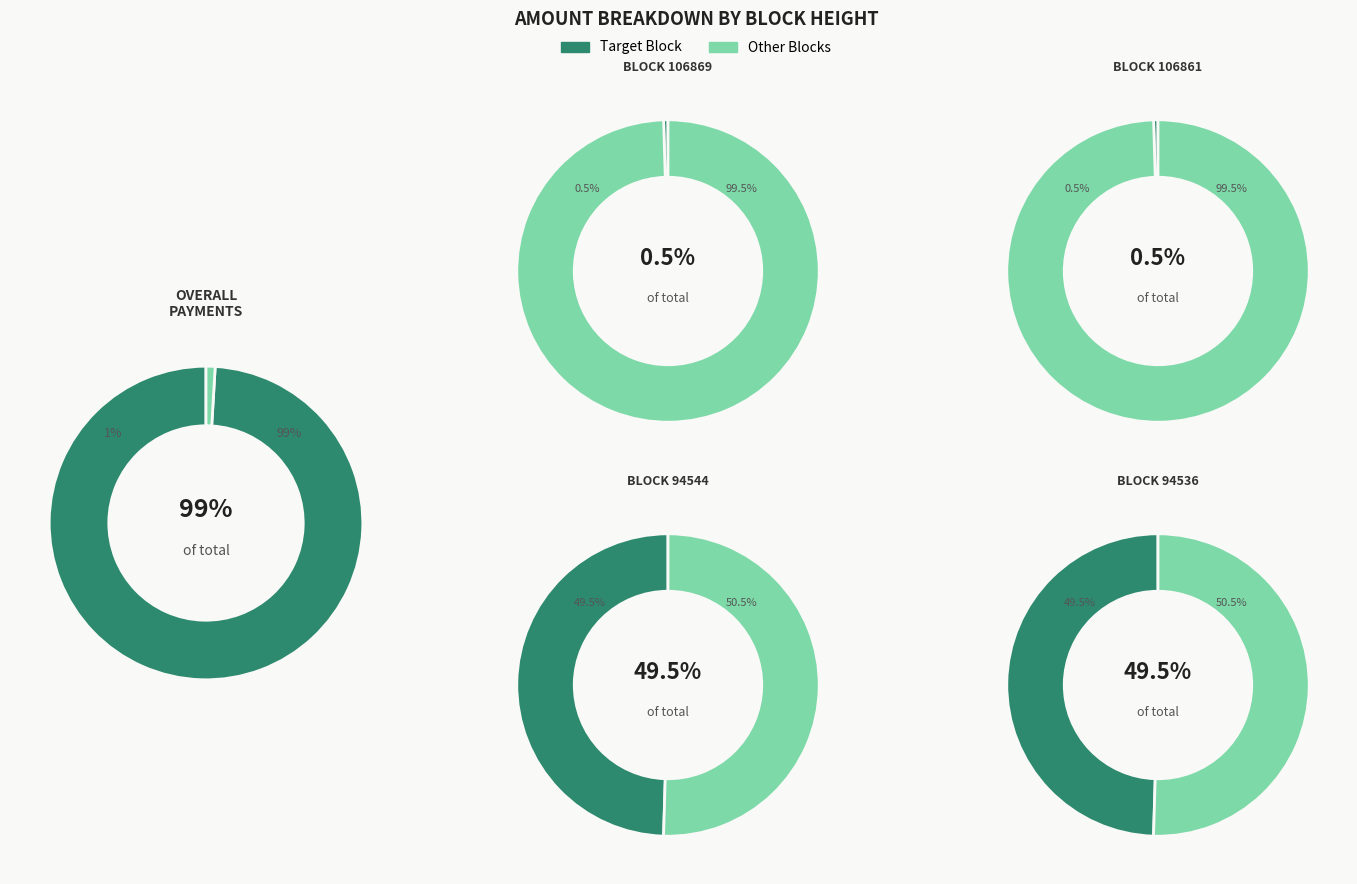

To the nearest percent, what percentage of the pie is 94544?

50%